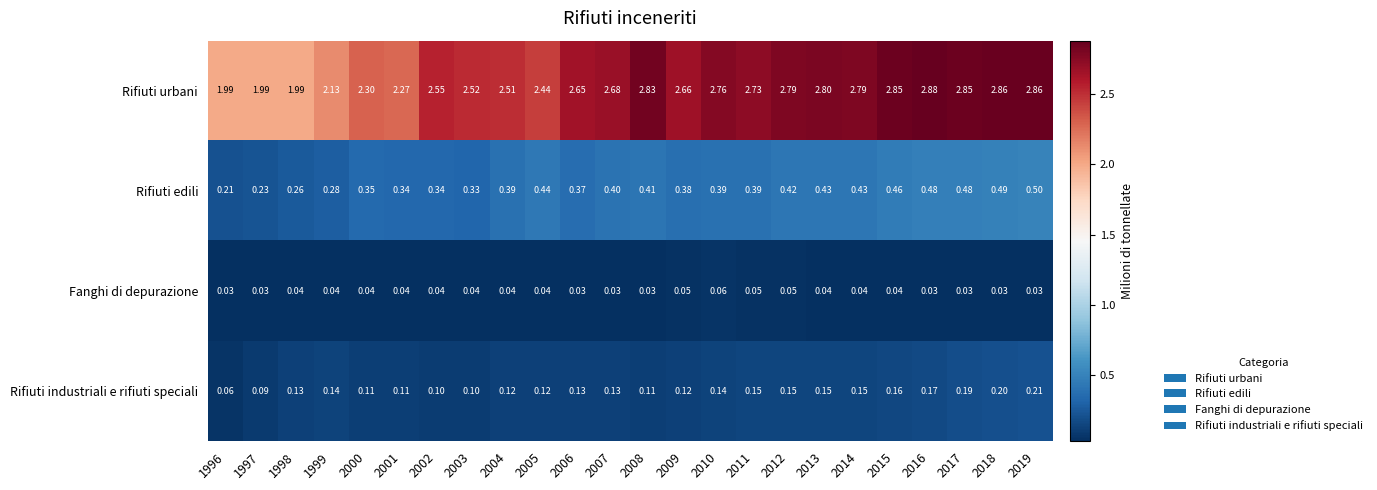

Is the value of Fanghi di depurazione at 2006 greater than the value of Rifiuti edili at 2004?

No